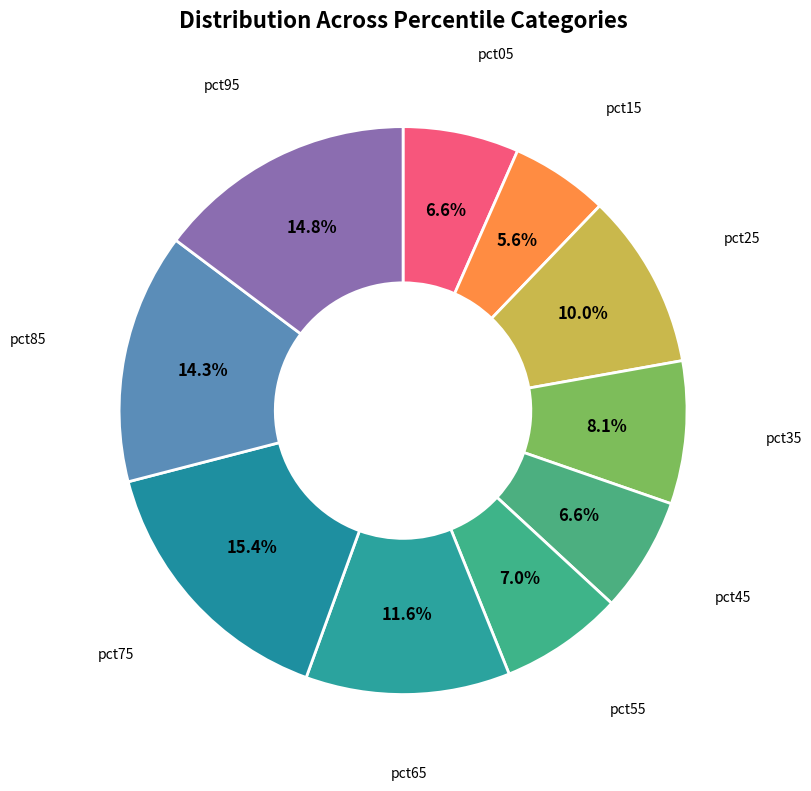

What is the total percentage of pct85 and pct35?

22.4%